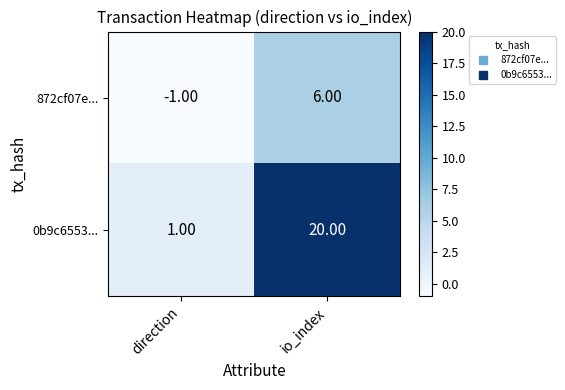

What is the spread (max minus min) of values at io_index?

14